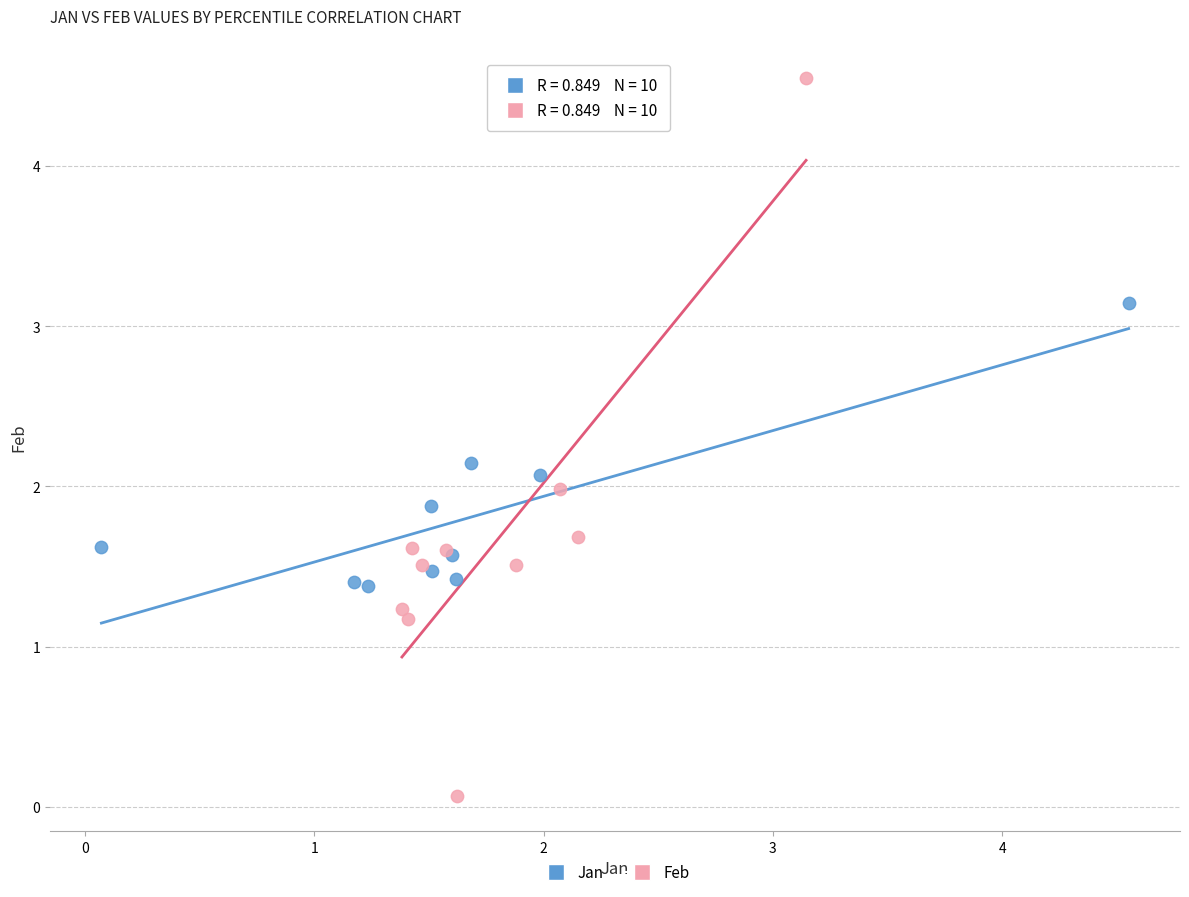

Which series has the largest Y range (max minus min)?

Feb